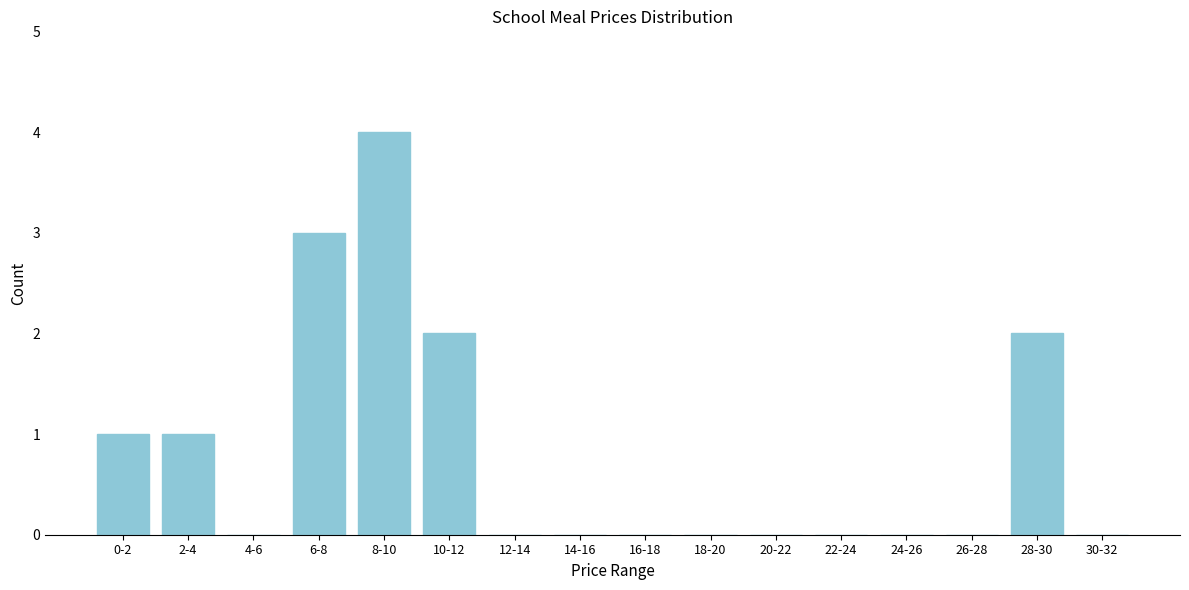

Reading right to left, transcribe all the data shown in this chart.

30-32=0	28-30=2	26-28=0	24-26=0	22-24=0	20-22=0	18-20=0	16-18=0	14-16=0	12-14=0	10-12=2	8-10=4	6-8=3	4-6=0	2-4=1	0-2=1